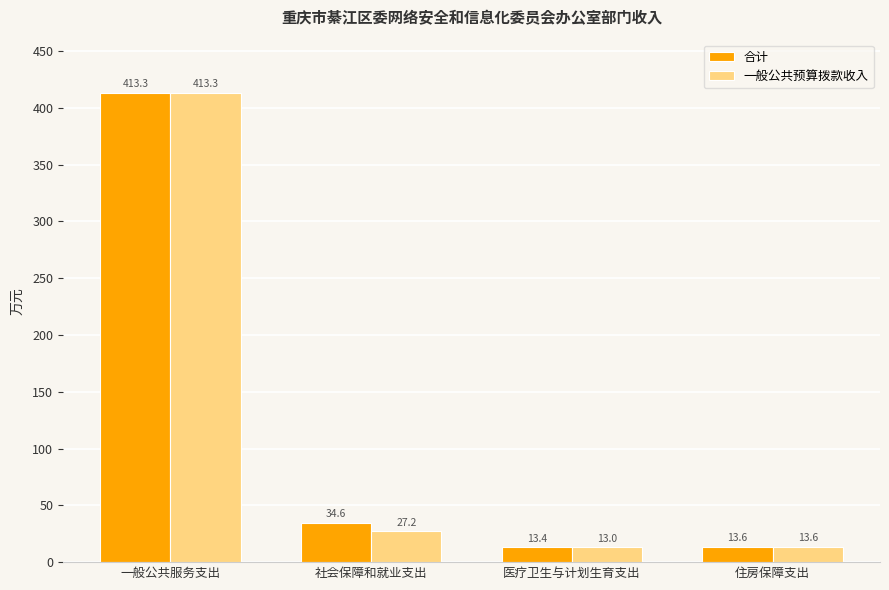

Reading right to left, extract all data points from this chart.

合计: 13.6	13.4	34.6	413.3
一般公共预算拨款收入: 13.6	13.0	27.2	413.3